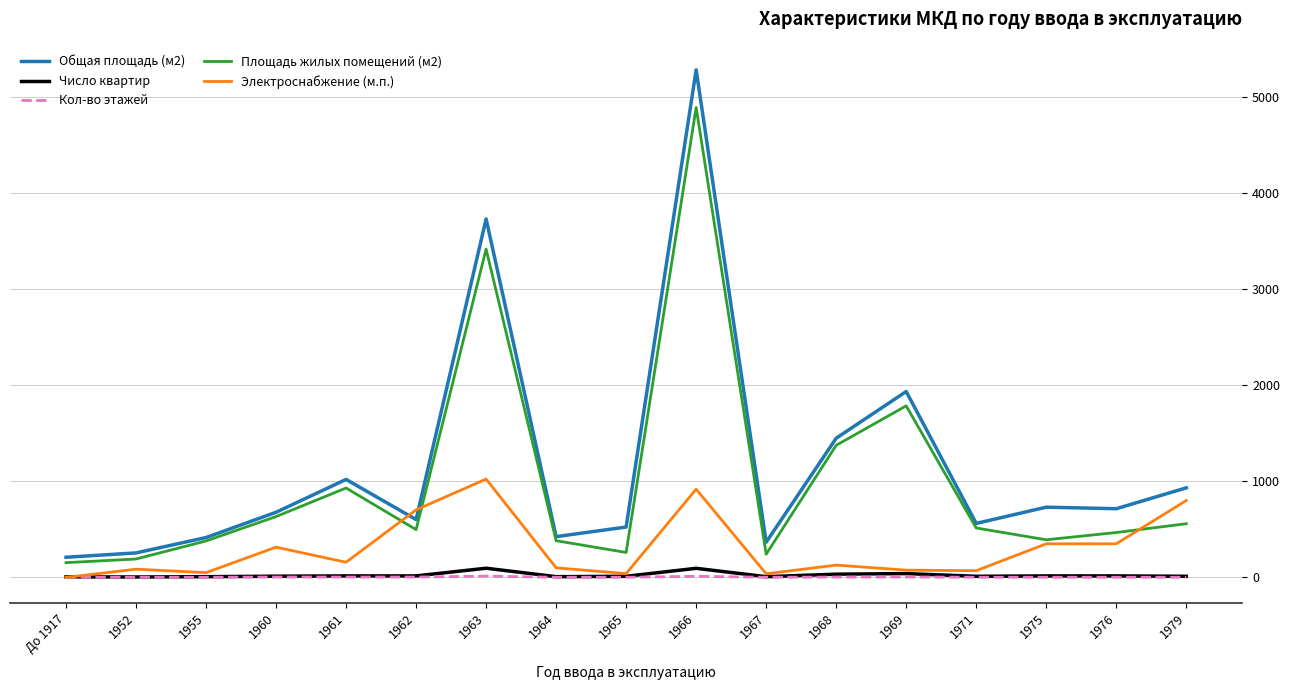

True or false: Кол-во этажей has a value of 2.0 at 1967.

True